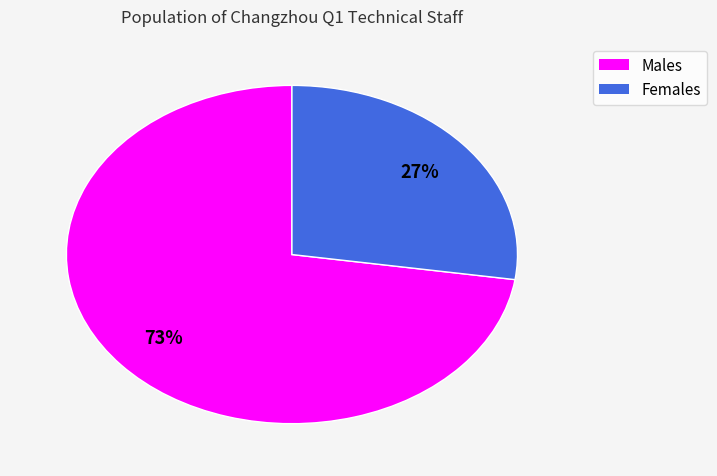

To the nearest percent, what is the average slice percentage?

50%